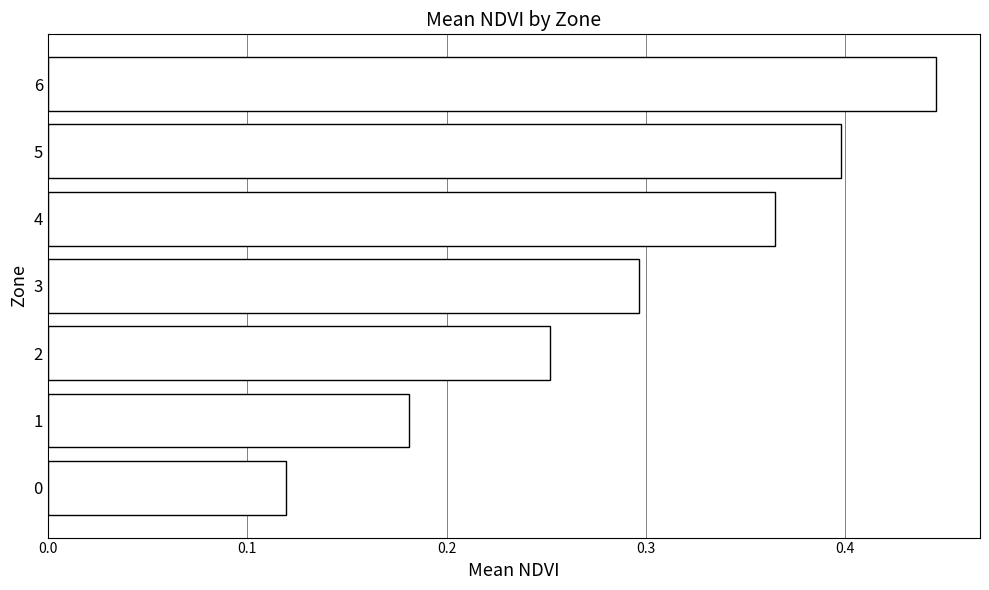

Does the chart contain any negative values?

No